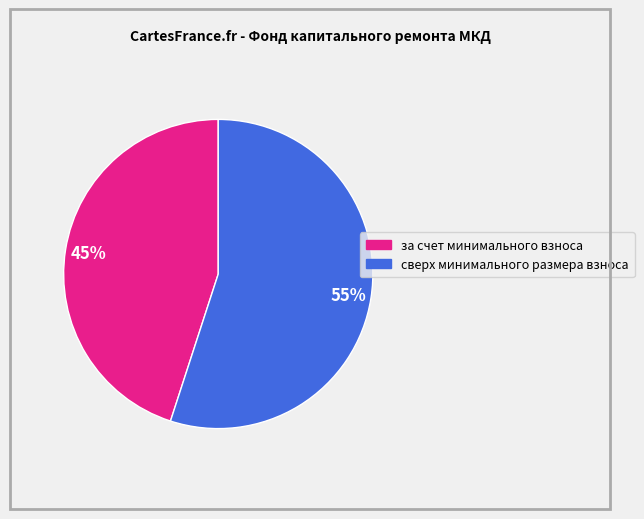

To the nearest percent, what portion does за счет минимального взноса represent?

45%